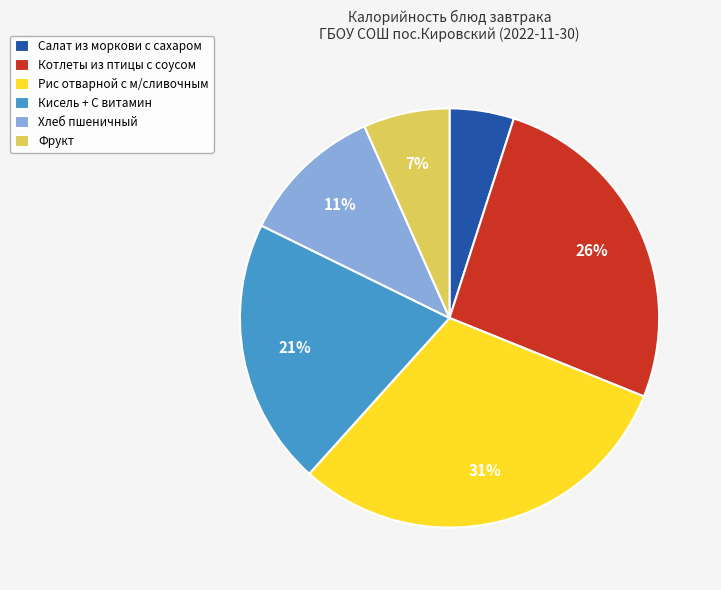

Count the number of slices in the pie.

6